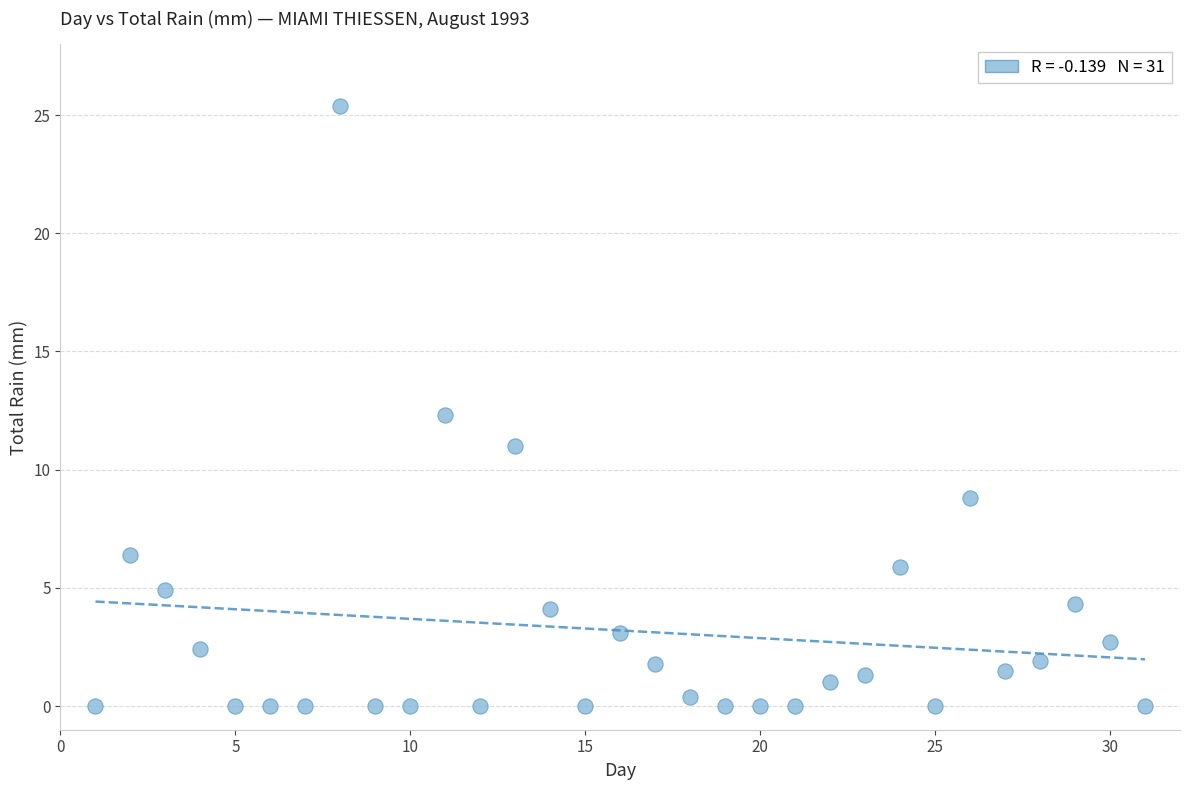

What Y value in the scatter plot is closest to 12?

12.3